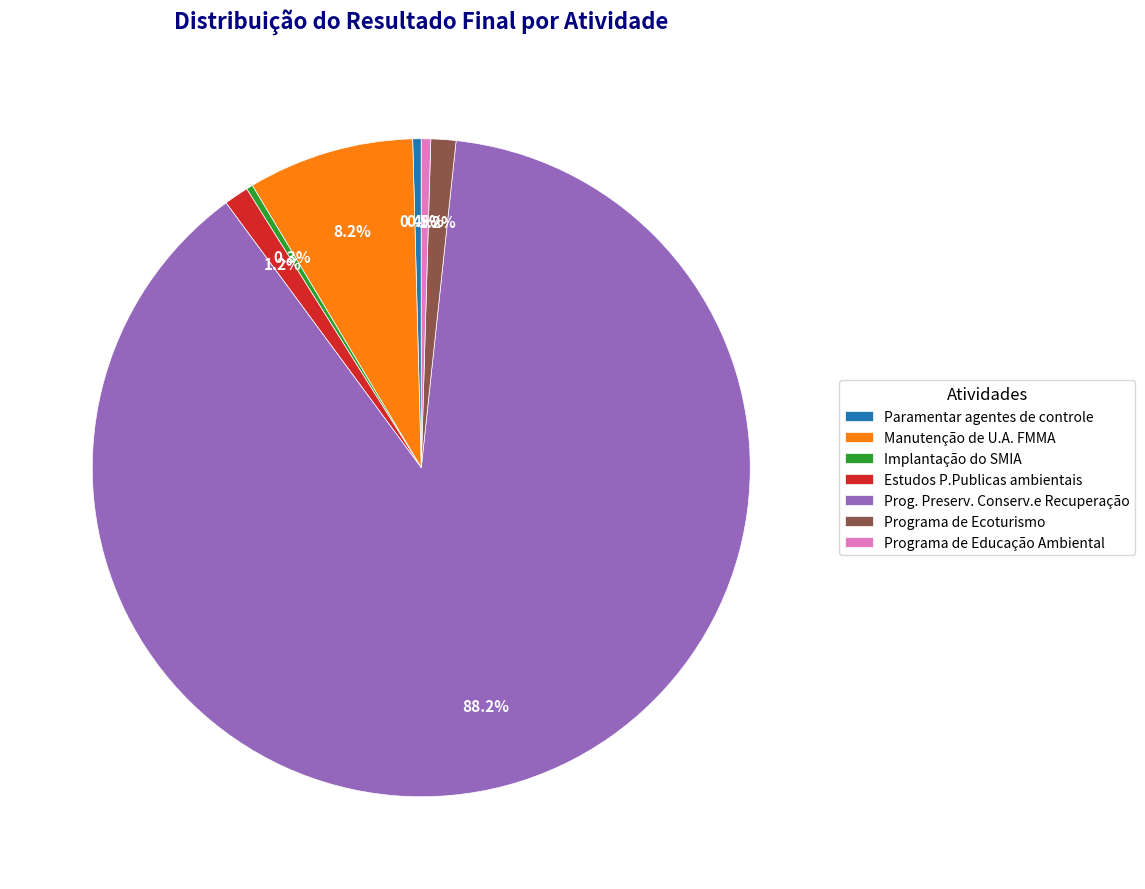

To the nearest percent, what percentage of the pie is Estudos P.Publicas ambientais?

1%